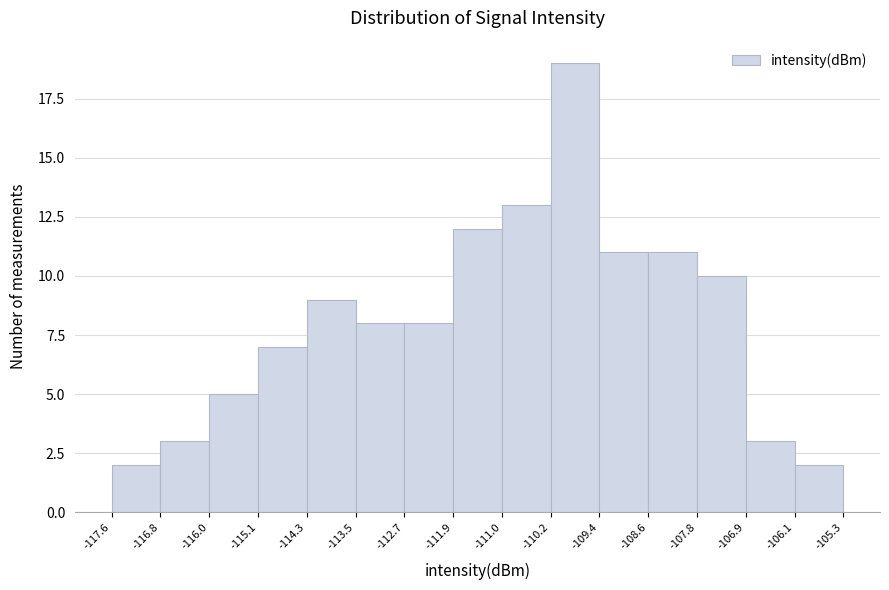

Reading left to right, transcribe this chart: for each bar, give the range it covers on the x-axis and its height. The values are not printed on the chart, so give them approximately, as read against the axis.

-117.6 to -116.8: 2
-116.8 to -116.0: 3
-116.0 to -115.1: 5
-115.1 to -114.3: 7
-114.3 to -113.5: 9
-113.5 to -112.7: 8
-112.7 to -111.9: 8
-111.9 to -111.0: 12
-111.0 to -110.2: 13
-110.2 to -109.4: 19
-109.4 to -108.6: 11
-108.6 to -107.8: 11
-107.8 to -106.9: 10
-106.9 to -106.1: 3
-106.1 to -105.3: 2